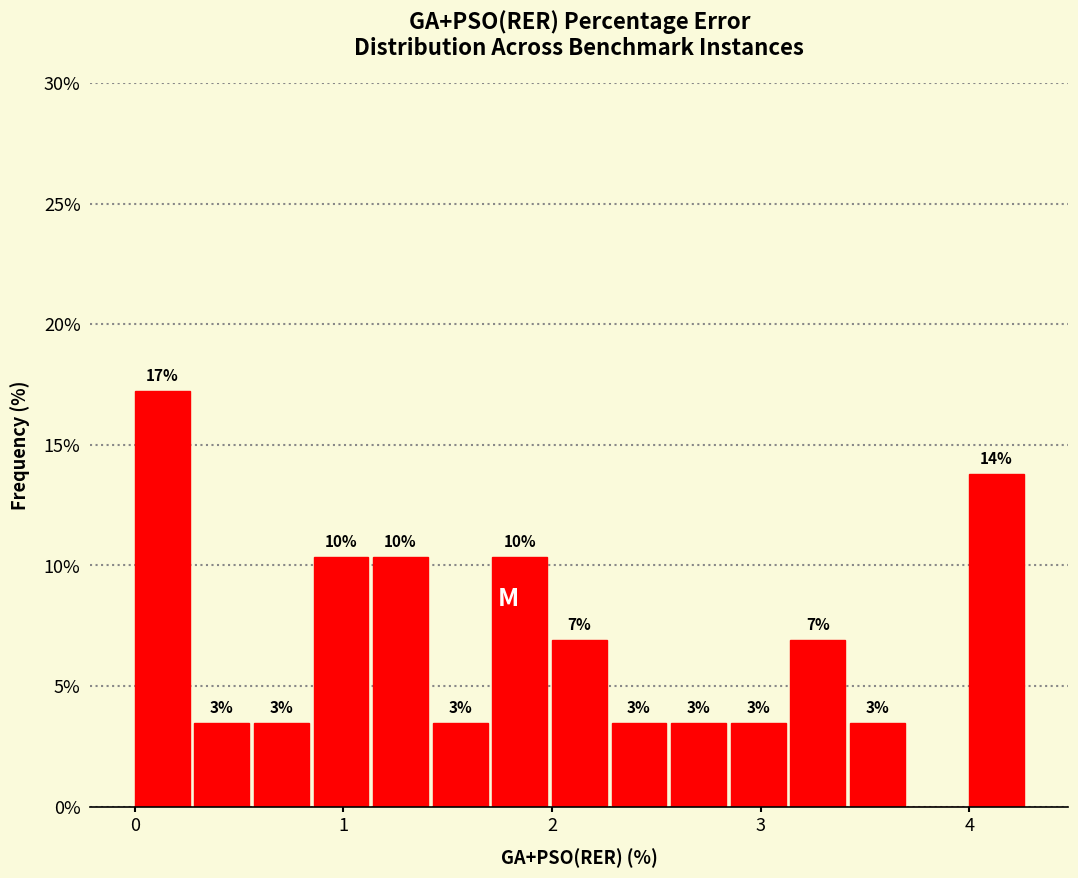

Read against the x-axis, roughly where is the centre of the tallest bar?

0.1